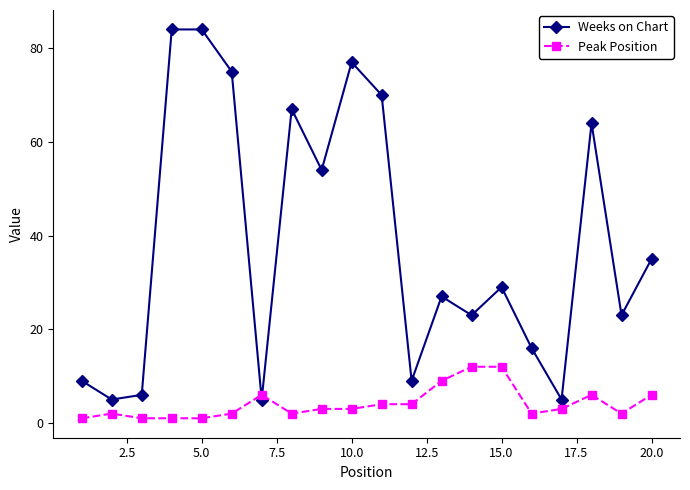

After their last crossing, which series has the higher values: Weeks on Chart or Peak Position?

Weeks on Chart